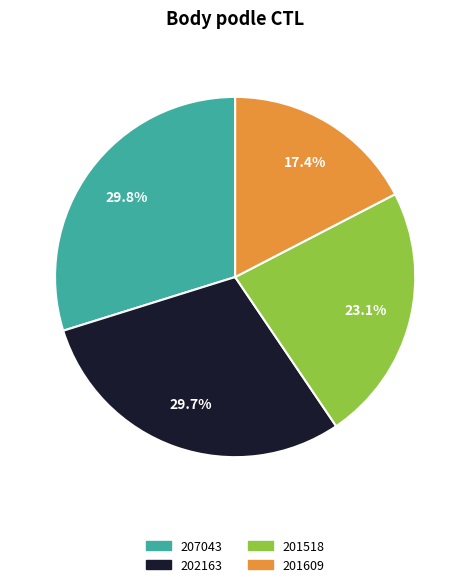

How many slices are in this pie chart?

4